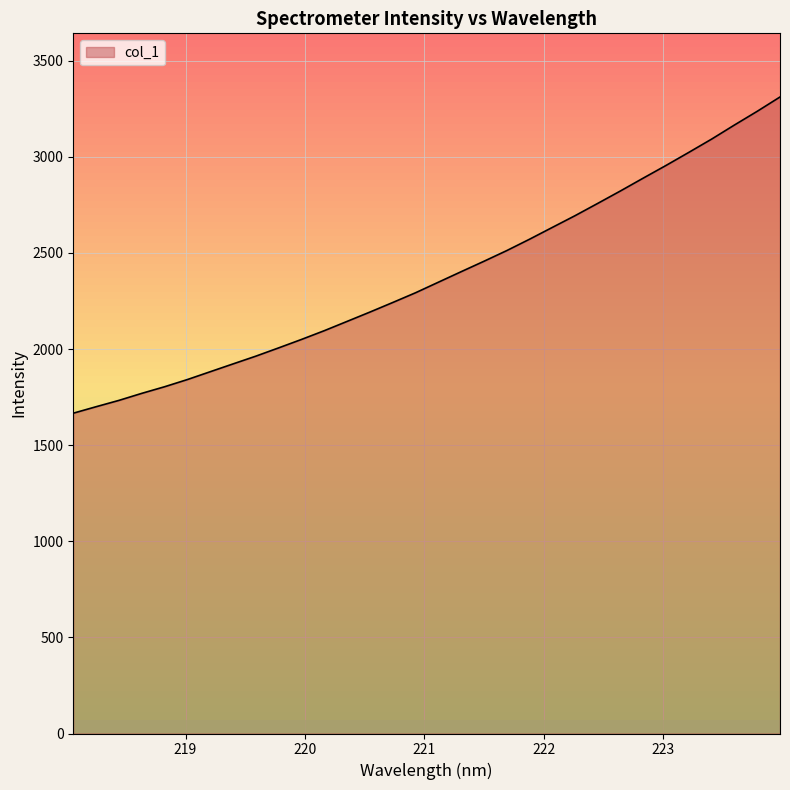

What is the minimum value shown in the chart?

1666.3